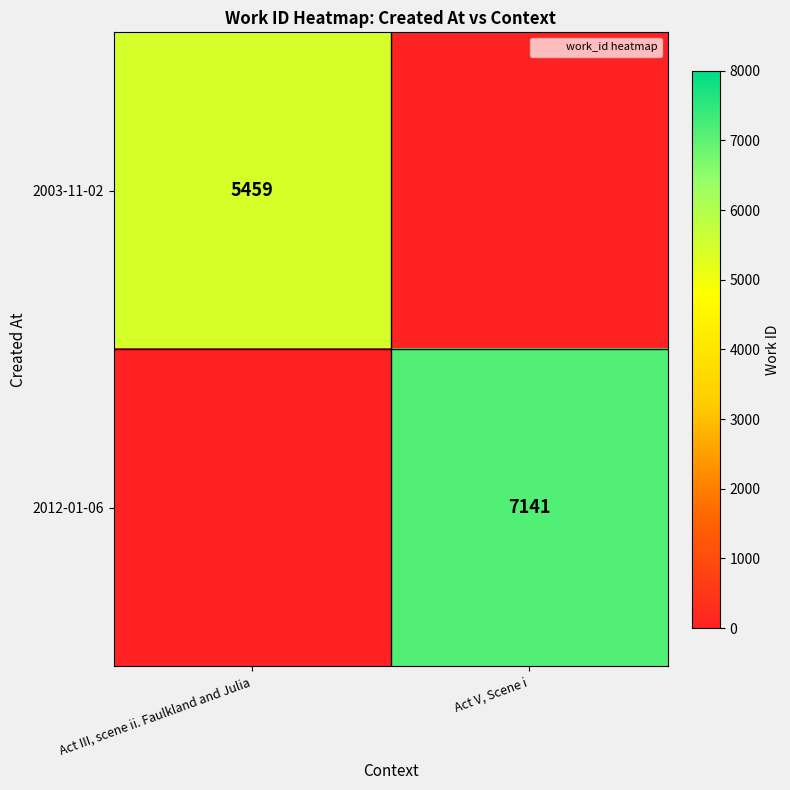

List the series in order of their overall mean, lowest first.

2003-11-02, 2012-01-06